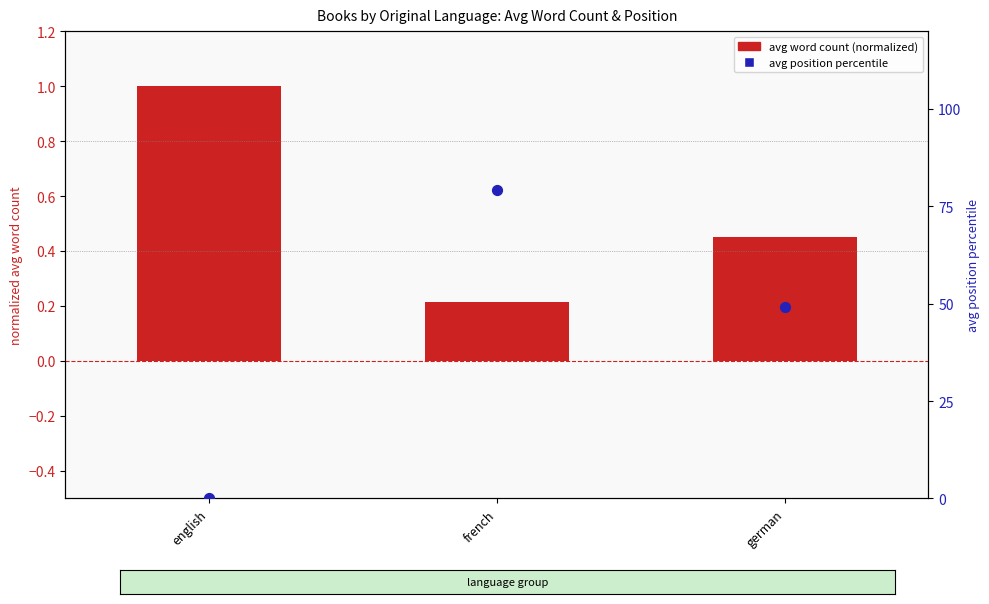

Is the value of avg word count (normalized) at german greater than the value of avg position percentile at english?

Yes